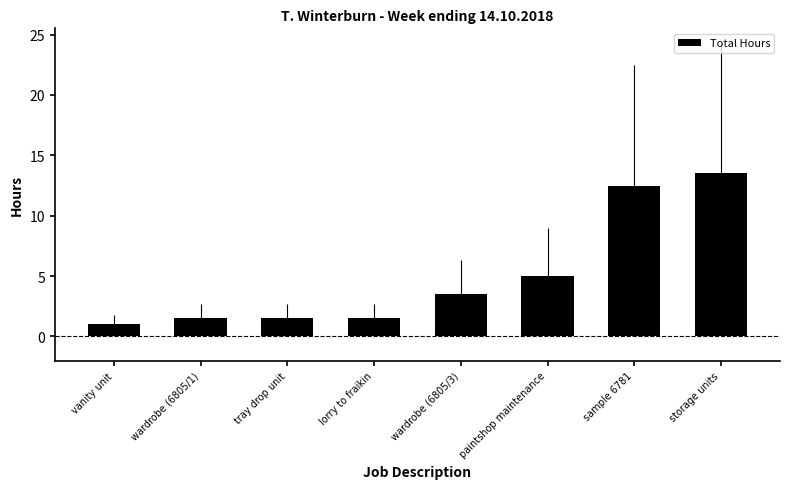

Count the number of data series in this chart.

1